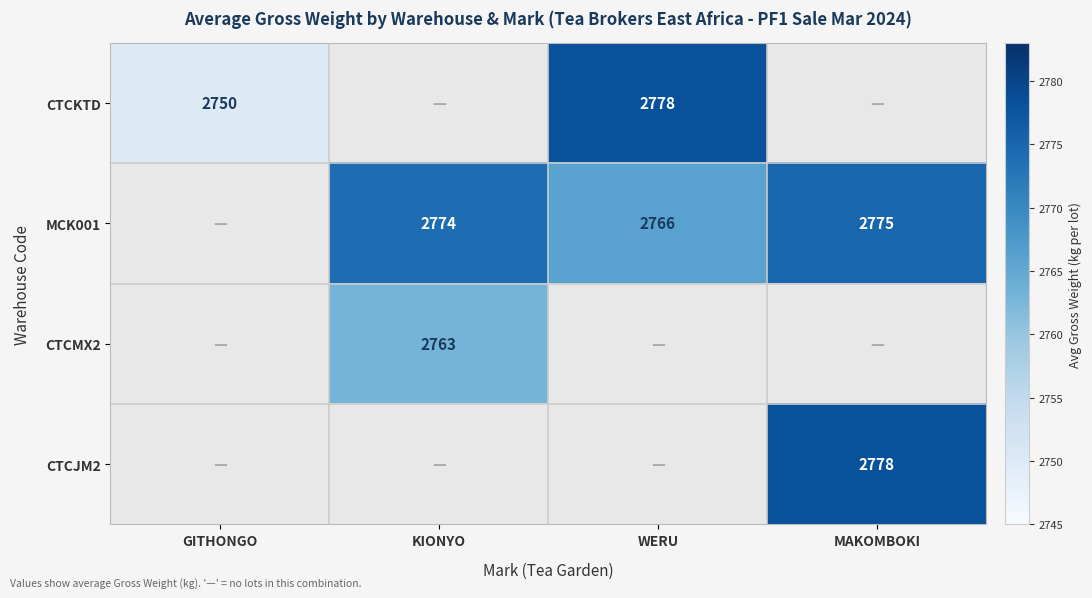

Is the value of CTCJM2 at MAKOMBOKI greater than the value of MCK001 at KIONYO?

Yes